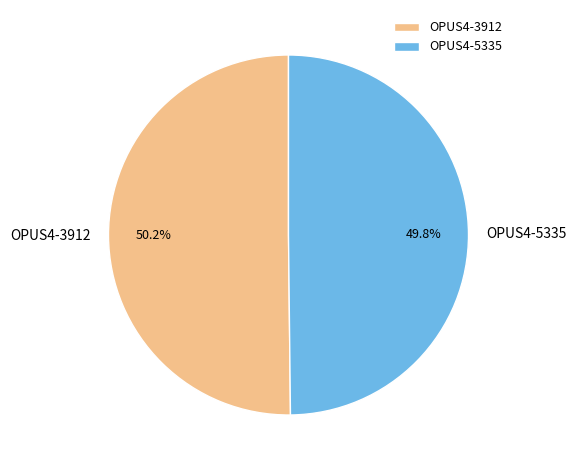

Is there any slice that represents more than half of the pie?

Yes